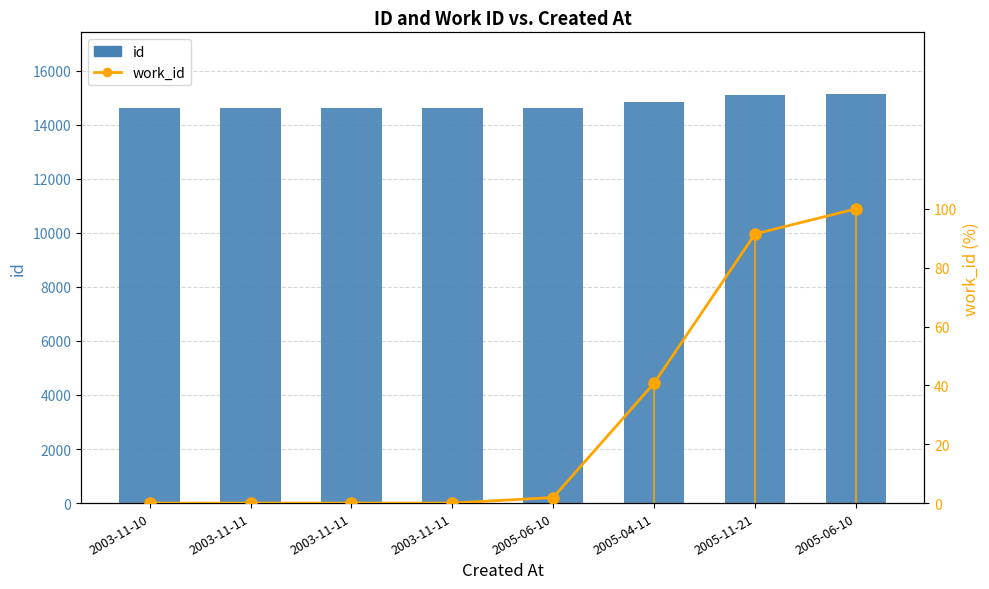

Reading left to right, list all the values displayed in this chart.

id: 2003-11-10=14609.0	2003-11-11=14610.0	2003-11-11=14611.0	2003-11-11=14613.0	2005-06-10=14619.0	2005-04-11=14826.0	2005-11-21=15108.0	2005-06-10=15142.0
work_id: 2003-11-10=0.0	2003-11-11=0.0	2003-11-11=0.0	2003-11-11=0.0	2005-06-10=1.9	2005-04-11=40.8	2005-11-21=91.5	2005-06-10=100.0